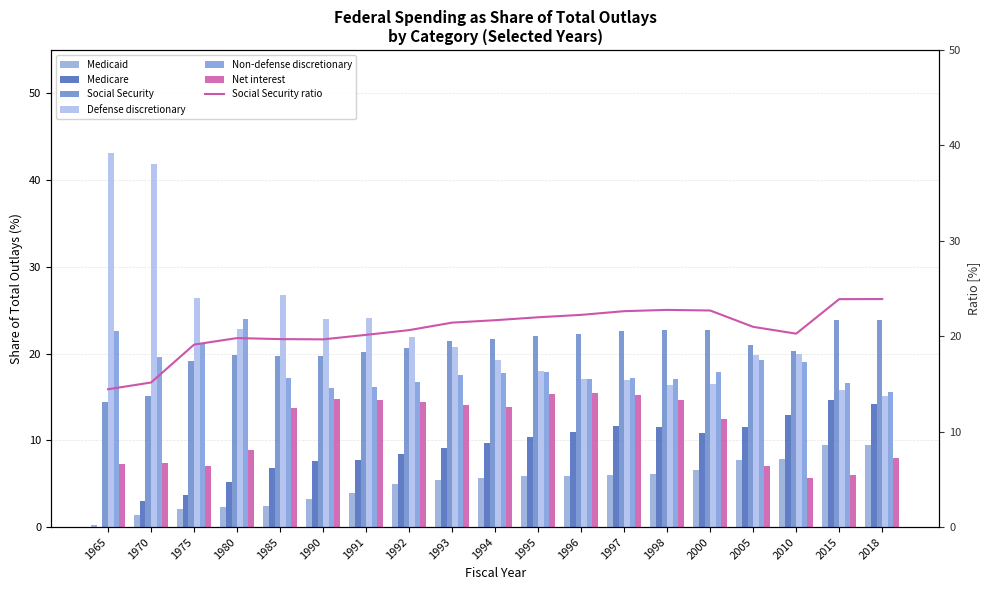

Rank the series by their maximum value, from lowest to highest.

Medicaid, Medicare, Net interest, Social Security, Non-defense discretionary, Defense discretionary